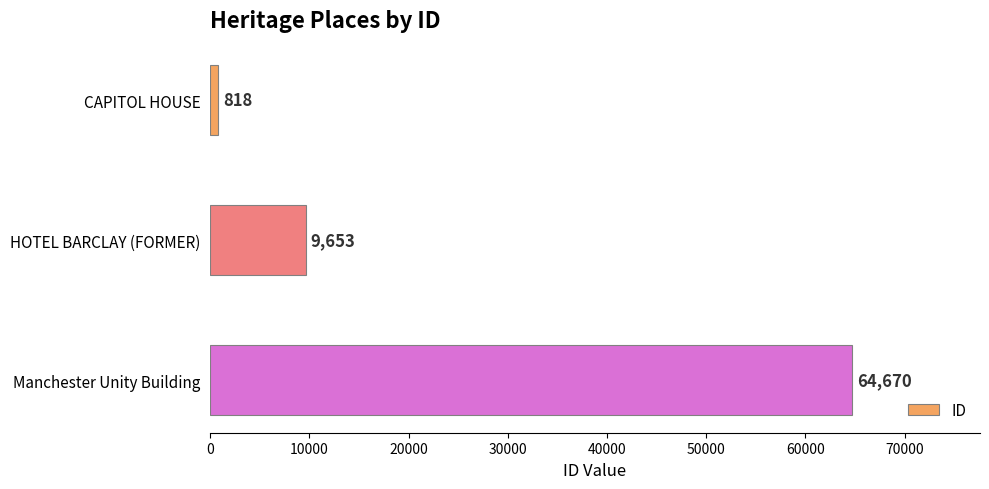

Is it true that the value at Manchester Unity Building is 111476?

False